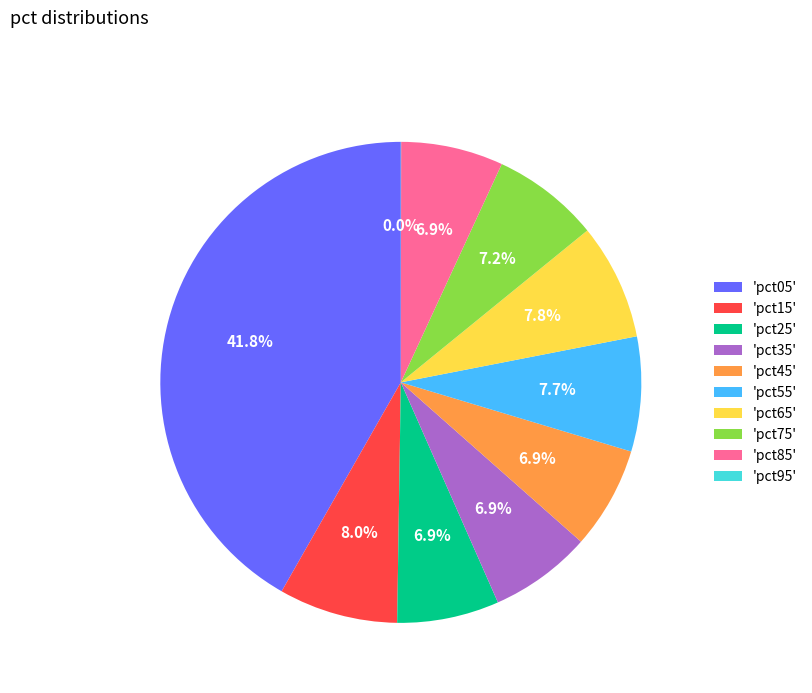

Between 'pct15' and 'pct45', which is larger?

'pct15'